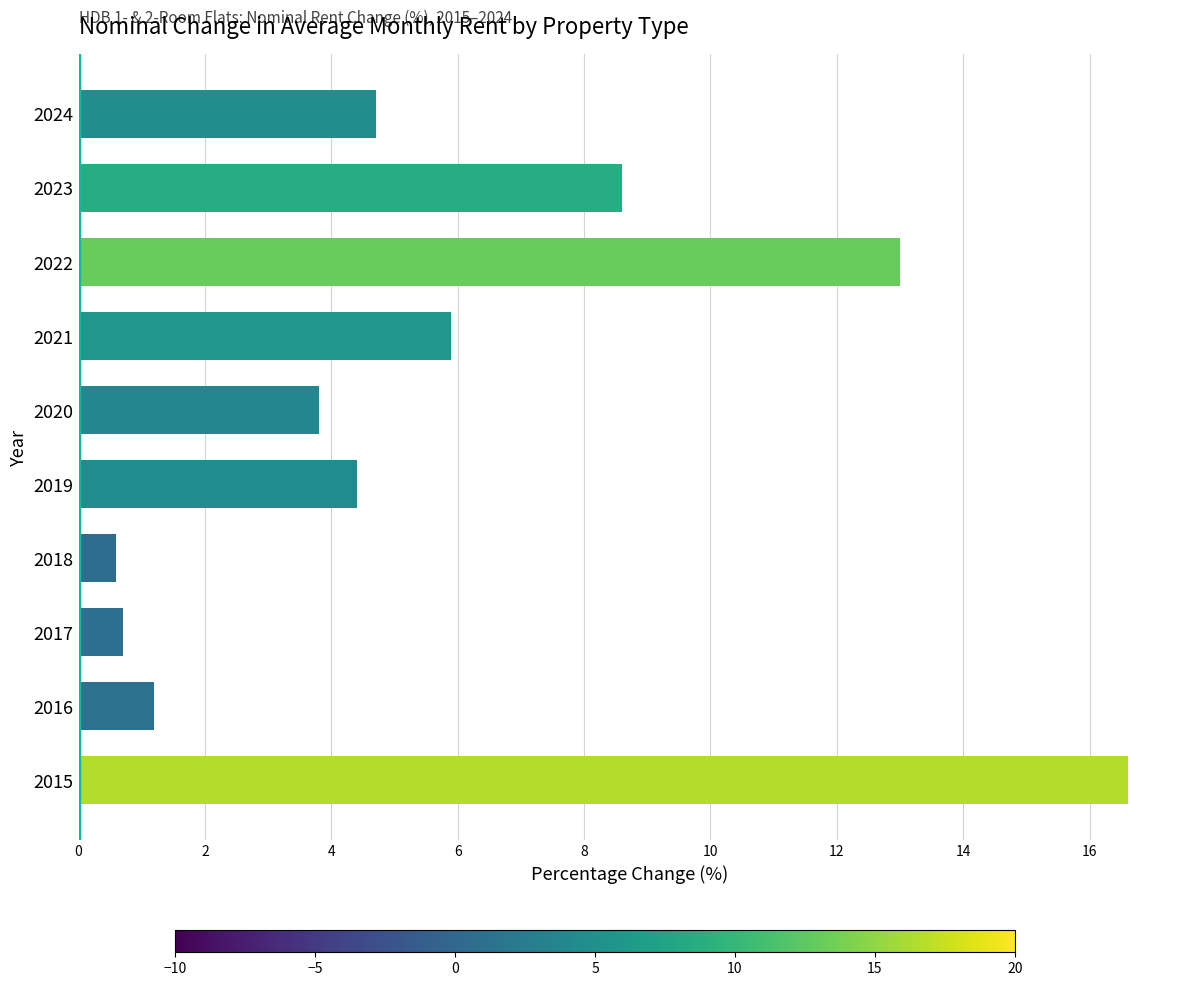

How many data points are less than 4?

4